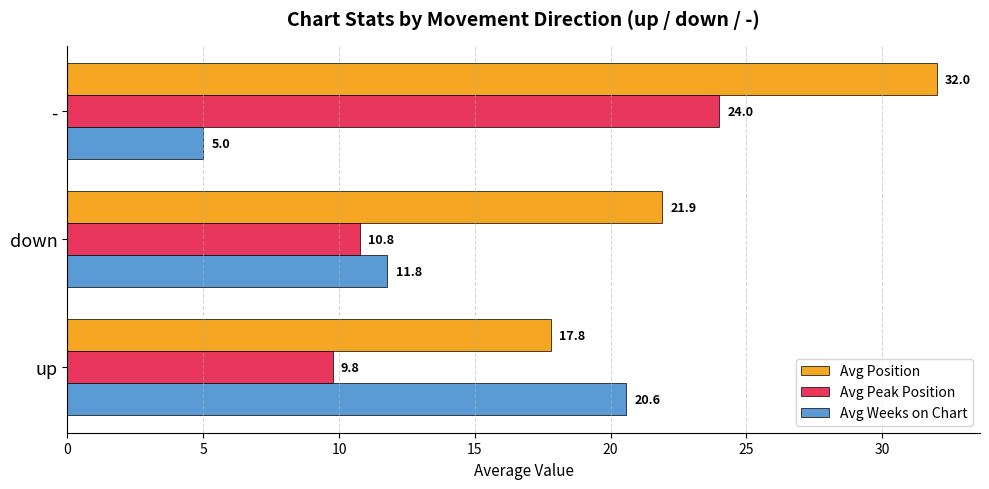

What is the greatest value displayed?

32.0